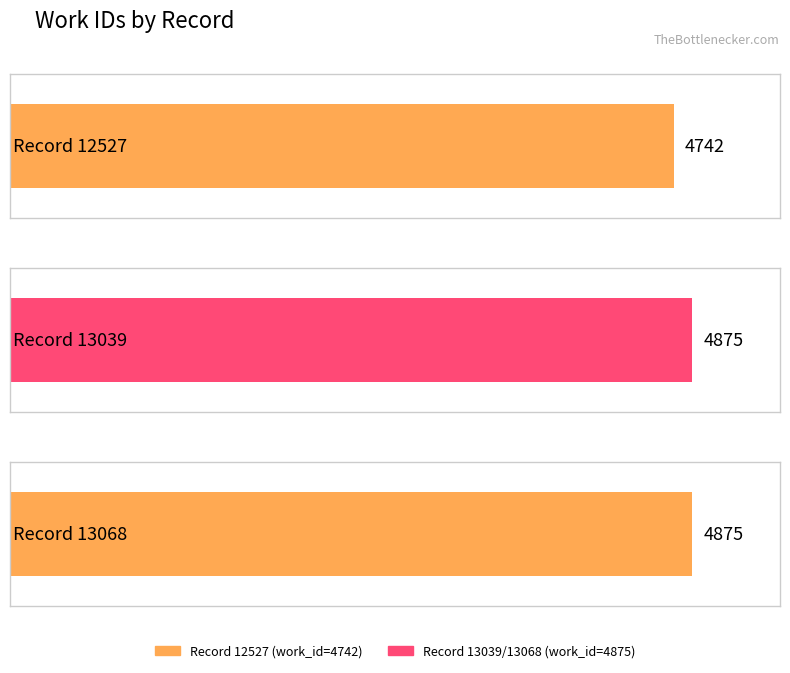

How many bars are there in total?

3